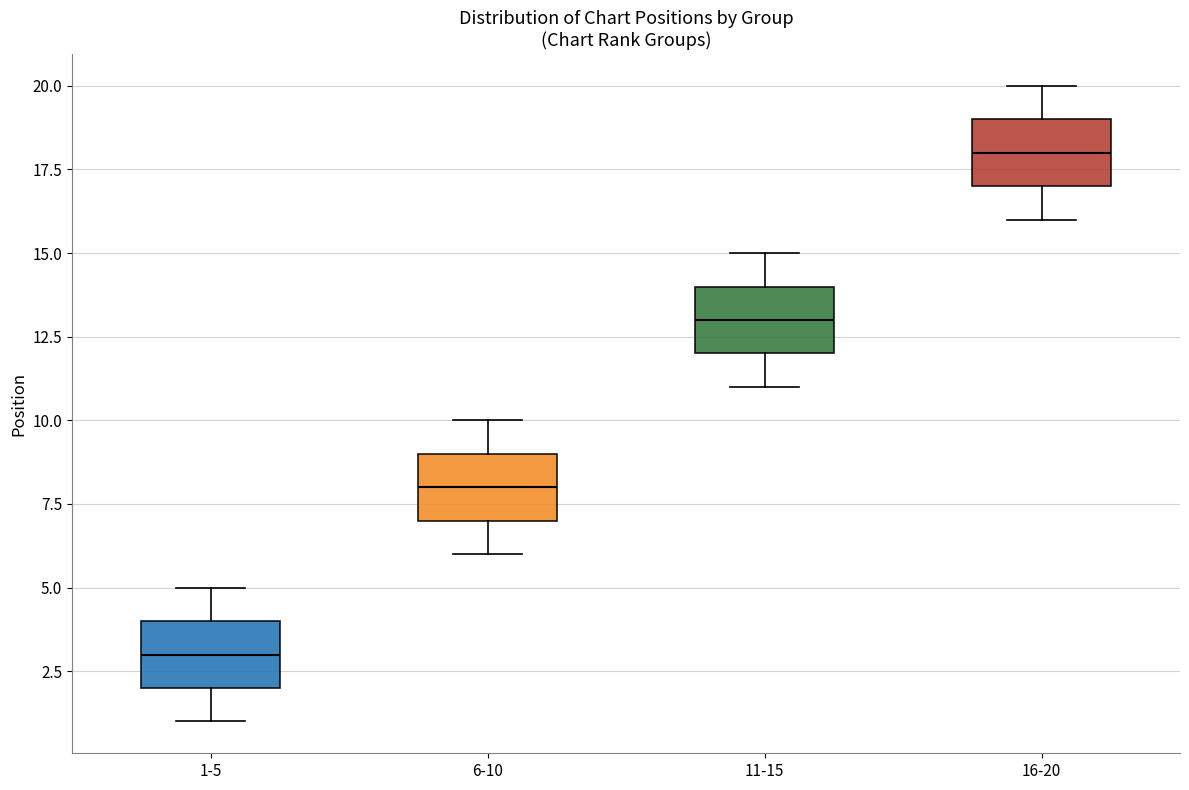

Where does the median line of the box for 6-10 sit on the y-axis? The values are not printed on the chart, so give them approximately, as read against the axis.

8